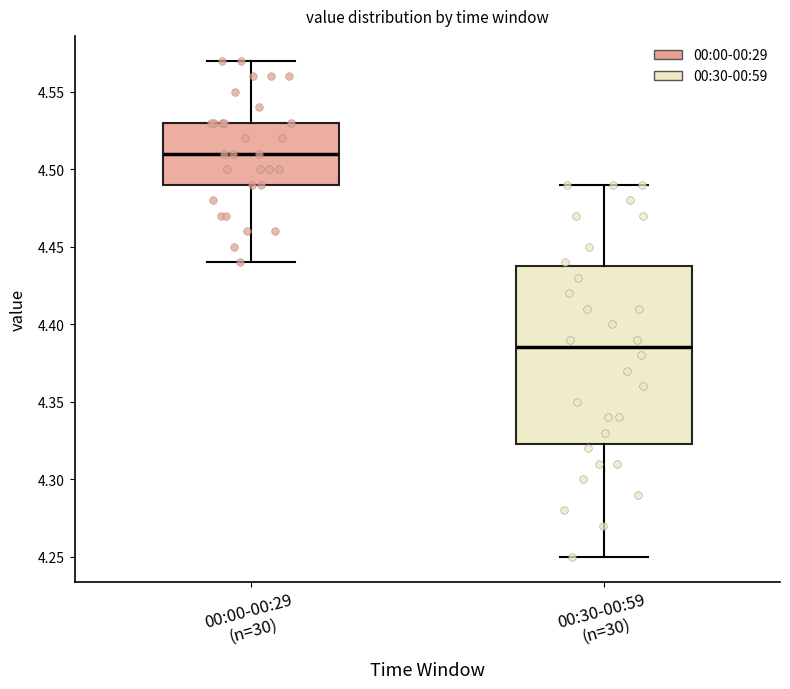

Where does the median line of the box for 00:00-00:29 (n=30) sit on the y-axis? The values are not printed on the chart, so give them approximately, as read against the axis.

4.510